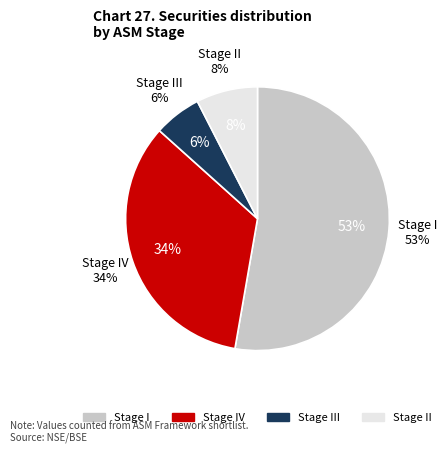

What percentage is NOT represented by III?

94.2%